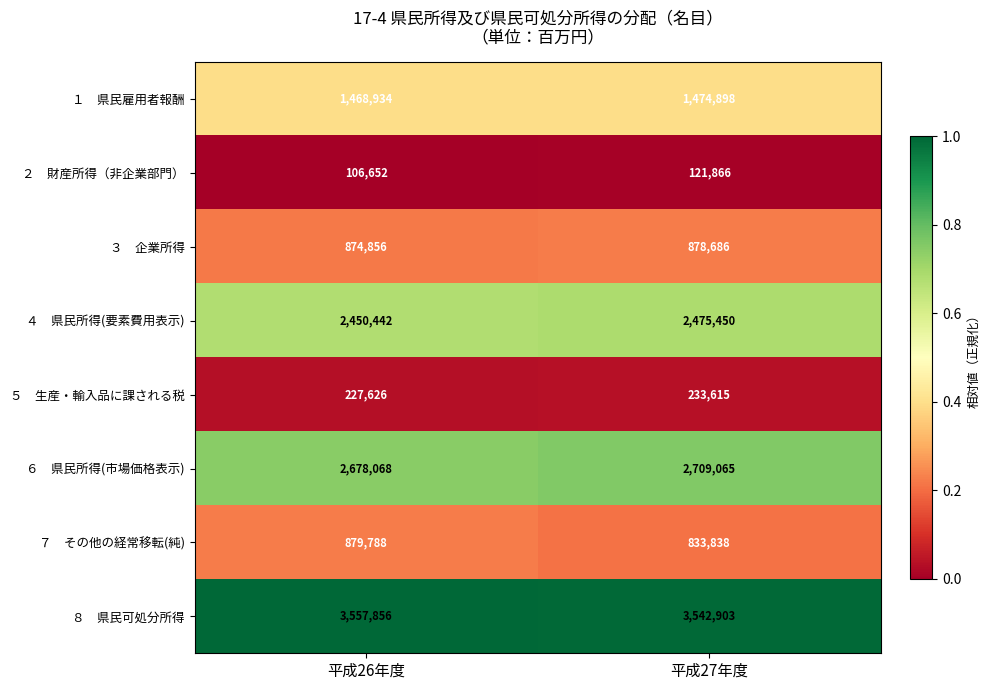

What is the spread (max minus min) of values at 平成27年度?

3421037